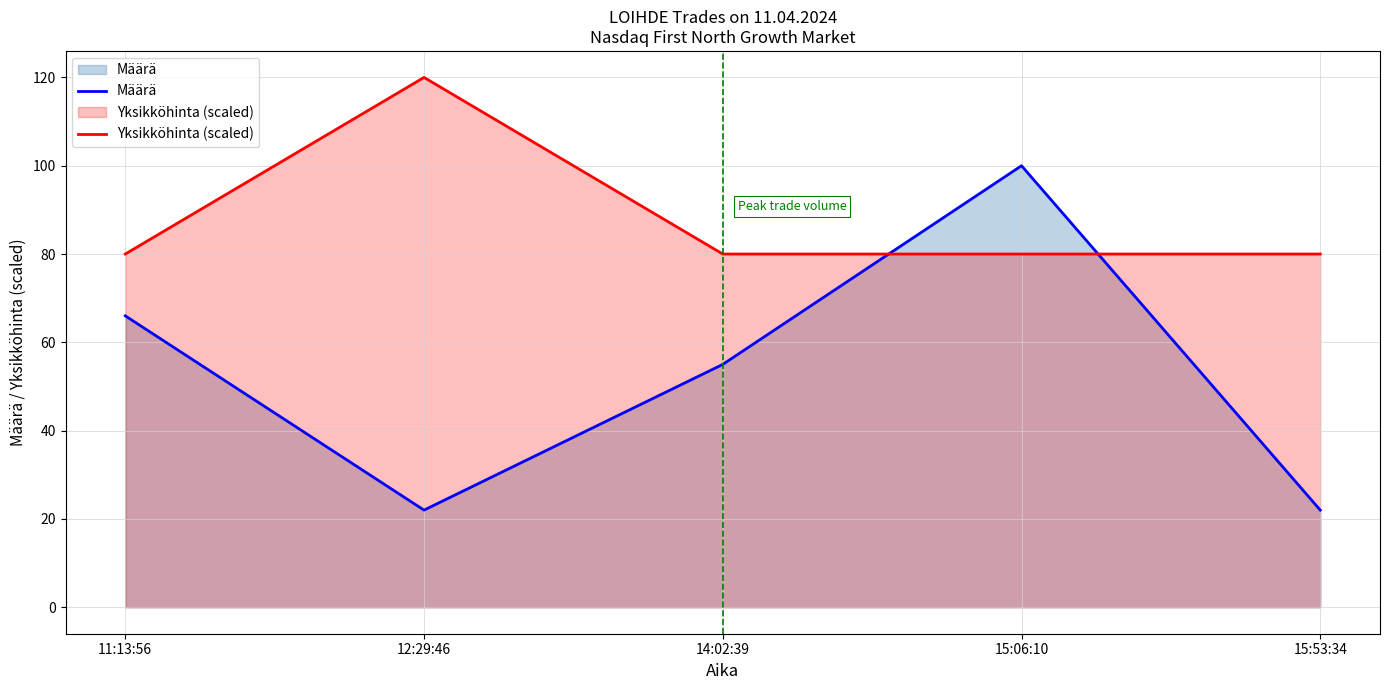

Which series has the largest range (max minus min)?

Määrä